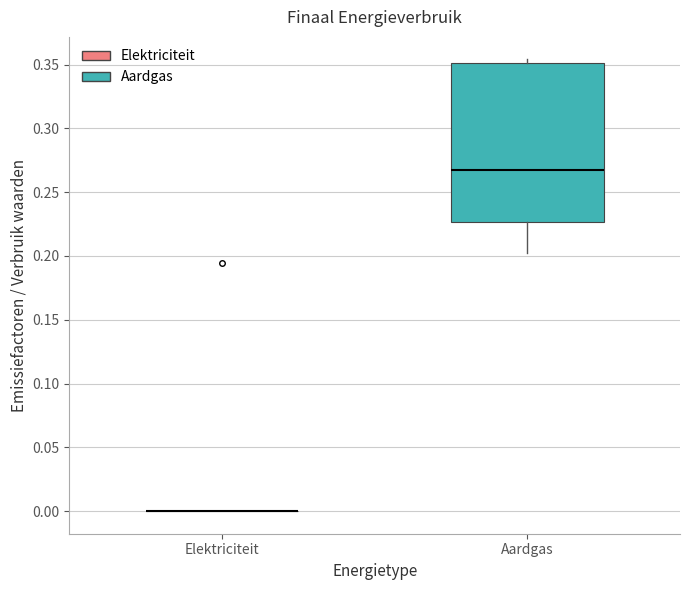

Reading left to right, transcribe this box plot: for each box, give where its median line is, the range the box spans, and where its two whiskers end, as read against the y-axis. The values are not printed on the chart, so give them approximately, as read against the axis.

Elektriciteit: box collapsed to a line at 0.000, whiskers 0.000 to 0.000
Aardgas: median 0.265, box 0.225 to 0.350, whiskers 0.200 to 0.355